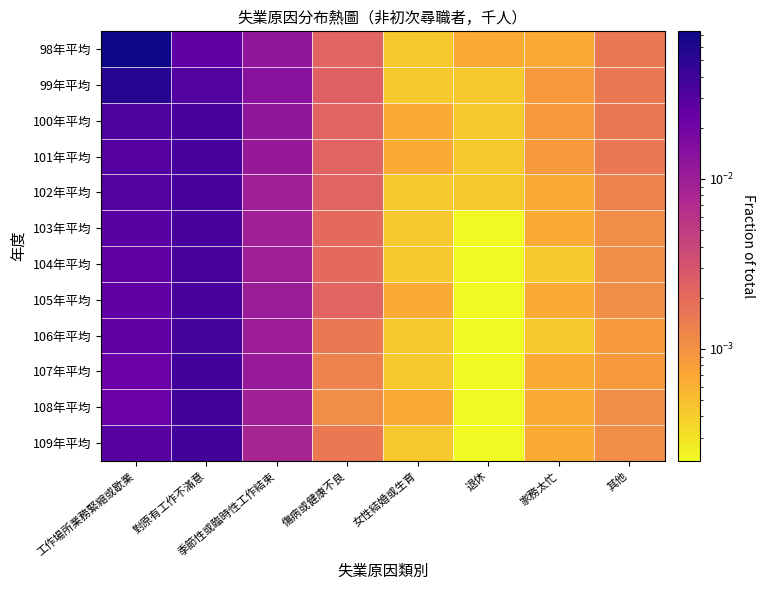

Reading left to right, transcribe all the data shown in this chart.

98年平均: 工作場所業務緊縮或歇業=0.1	對原有工作不滿意=0.0	季節性或臨時性工作結束=0.0	傷病或健康不良=0.0	女性結婚或生育=0.0	退休=0.0	家務太忙=0.0	其他=0.0
99年平均: 工作場所業務緊縮或歇業=0.1	對原有工作不滿意=0.0	季節性或臨時性工作結束=0.0	傷病或健康不良=0.0	女性結婚或生育=0.0	退休=0.0	家務太忙=0.0	其他=0.0
100年平均: 工作場所業務緊縮或歇業=0.0	對原有工作不滿意=0.0	季節性或臨時性工作結束=0.0	傷病或健康不良=0.0	女性結婚或生育=0.0	退休=0.0	家務太忙=0.0	其他=0.0
101年平均: 工作場所業務緊縮或歇業=0.0	對原有工作不滿意=0.0	季節性或臨時性工作結束=0.0	傷病或健康不良=0.0	女性結婚或生育=0.0	退休=0.0	家務太忙=0.0	其他=0.0
102年平均: 工作場所業務緊縮或歇業=0.0	對原有工作不滿意=0.0	季節性或臨時性工作結束=0.0	傷病或健康不良=0.0	女性結婚或生育=0.0	退休=0.0	家務太忙=0.0	其他=0.0
103年平均: 工作場所業務緊縮或歇業=0.0	對原有工作不滿意=0.0	季節性或臨時性工作結束=0.0	傷病或健康不良=0.0	女性結婚或生育=0.0	退休=0.0	家務太忙=0.0	其他=0.0
104年平均: 工作場所業務緊縮或歇業=0.0	對原有工作不滿意=0.0	季節性或臨時性工作結束=0.0	傷病或健康不良=0.0	女性結婚或生育=0.0	退休=0.0	家務太忙=0.0	其他=0.0
105年平均: 工作場所業務緊縮或歇業=0.0	對原有工作不滿意=0.0	季節性或臨時性工作結束=0.0	傷病或健康不良=0.0	女性結婚或生育=0.0	退休=0.0	家務太忙=0.0	其他=0.0
106年平均: 工作場所業務緊縮或歇業=0.0	對原有工作不滿意=0.0	季節性或臨時性工作結束=0.0	傷病或健康不良=0.0	女性結婚或生育=0.0	退休=0.0	家務太忙=0.0	其他=0.0
107年平均: 工作場所業務緊縮或歇業=0.0	對原有工作不滿意=0.0	季節性或臨時性工作結束=0.0	傷病或健康不良=0.0	女性結婚或生育=0.0	退休=0.0	家務太忙=0.0	其他=0.0
108年平均: 工作場所業務緊縮或歇業=0.0	對原有工作不滿意=0.0	季節性或臨時性工作結束=0.0	傷病或健康不良=0.0	女性結婚或生育=0.0	退休=0.0	家務太忙=0.0	其他=0.0
109年平均: 工作場所業務緊縮或歇業=0.0	對原有工作不滿意=0.0	季節性或臨時性工作結束=0.0	傷病或健康不良=0.0	女性結婚或生育=0.0	退休=0.0	家務太忙=0.0	其他=0.0